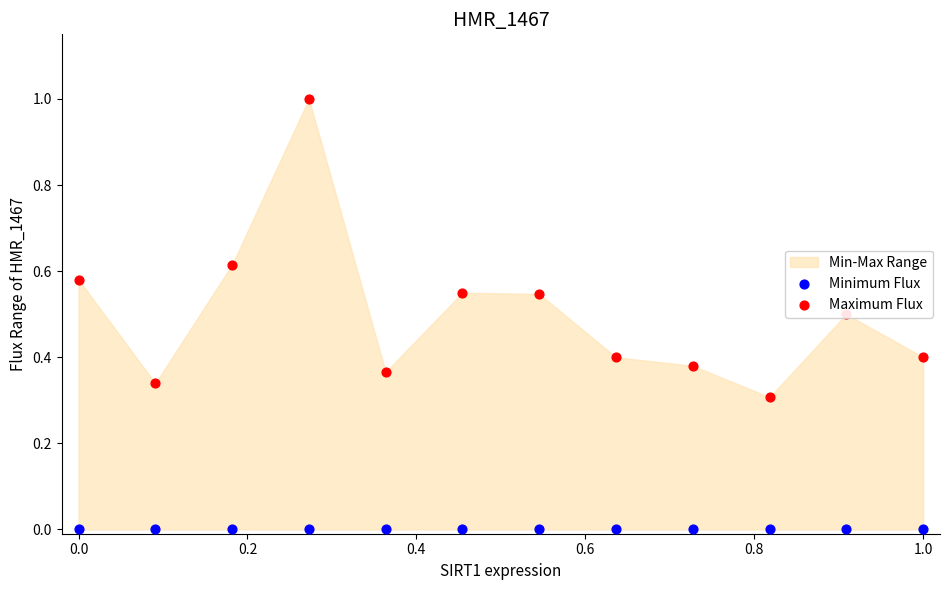

Which series contains the lowest Y value?

Minimum Flux